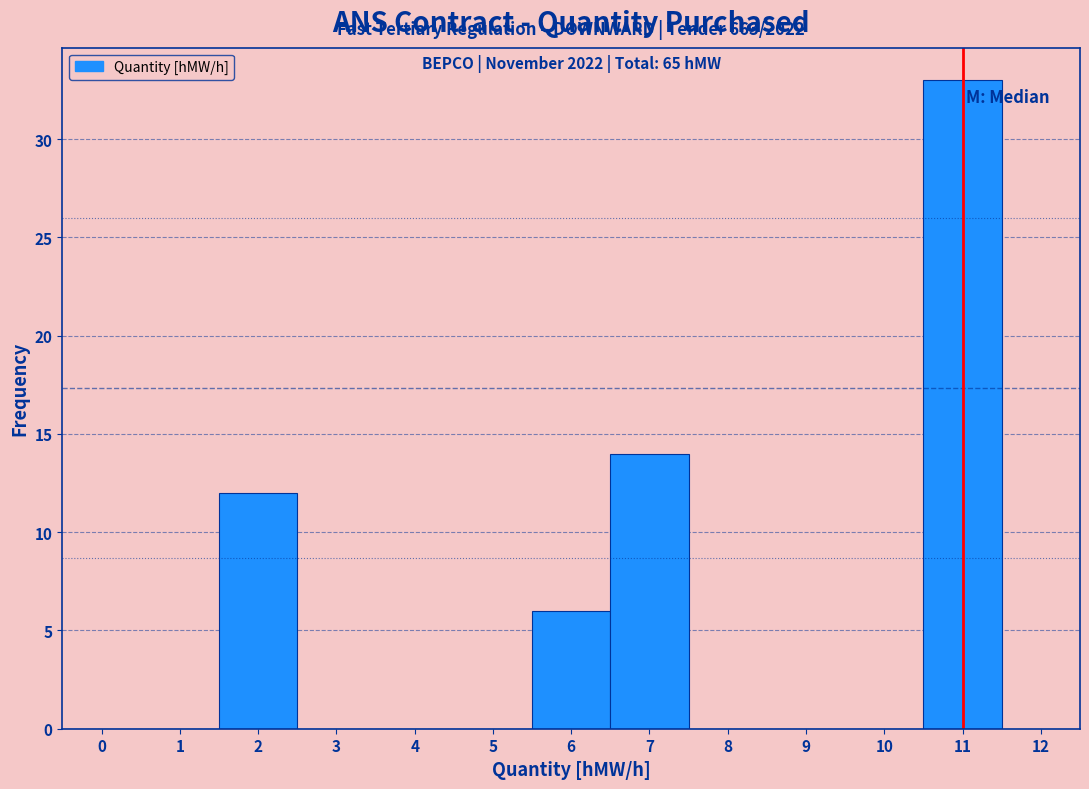

Which range on the x-axis has the tallest bar?

10.5 to 11.5